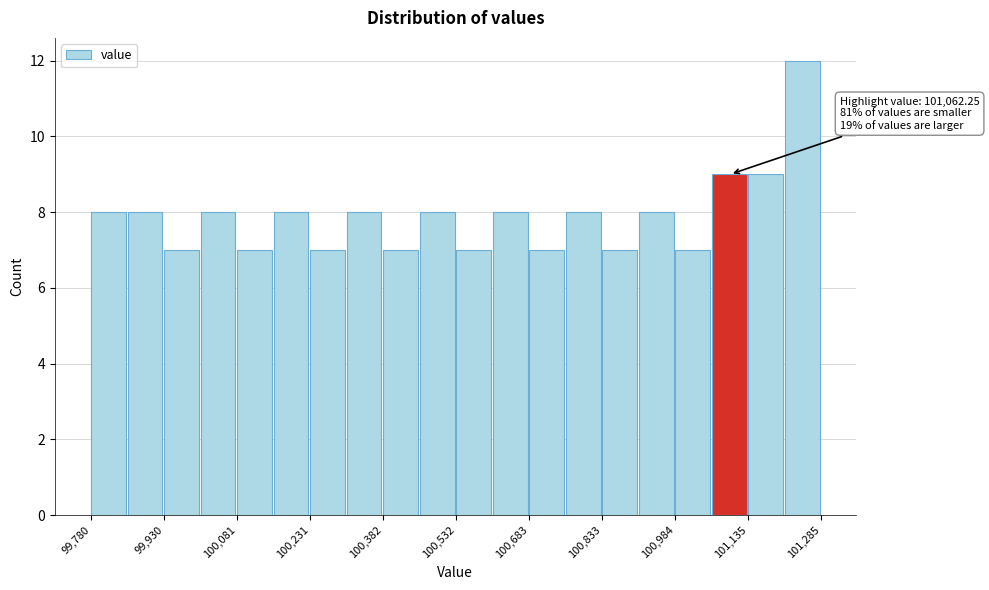

Around what value on the x-axis is the tallest bar? Give the approximate position of its centre, as read against the axis.

101240